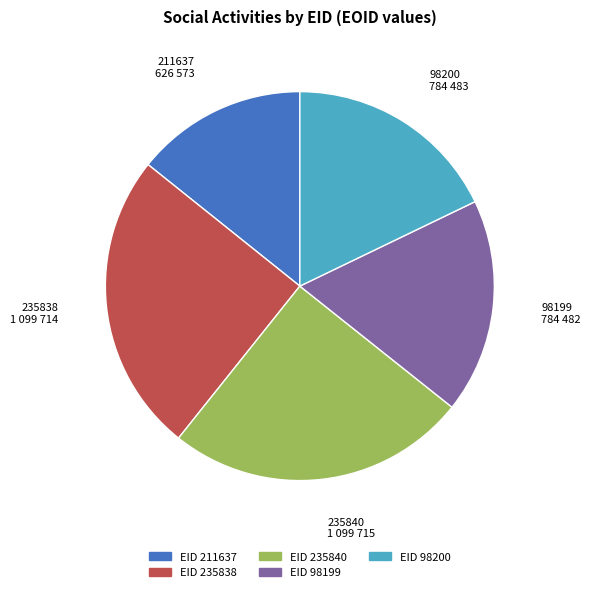

Does any single category account for the majority?

No